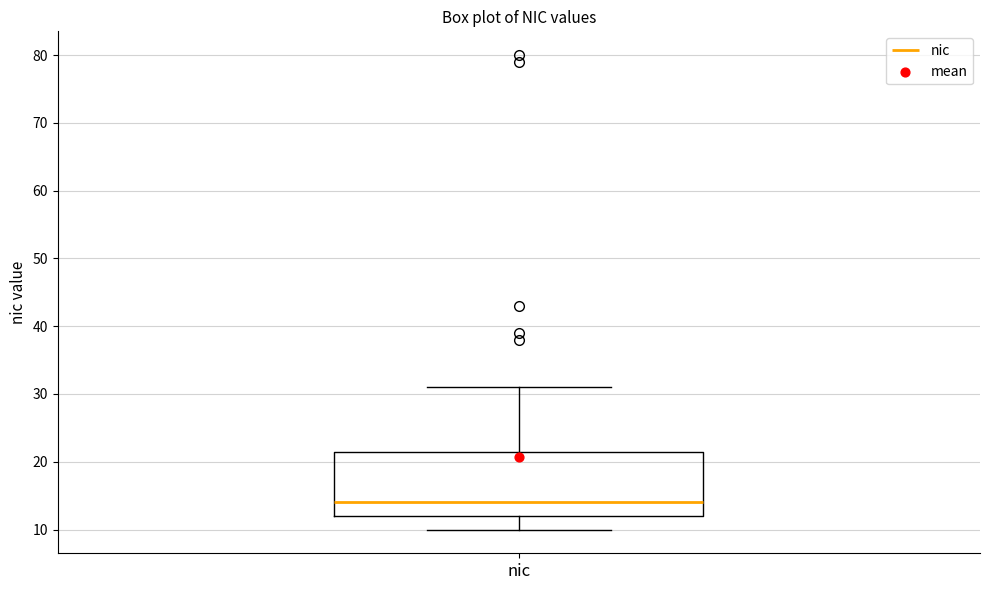

Transcribe this box plot: give where the median line is, the range the box spans, and where the two whiskers end, as read against the y-axis. The values are not printed on the chart, so give them approximately, as read against the axis.

median 14, box 12 to 22, whiskers 10 to 31